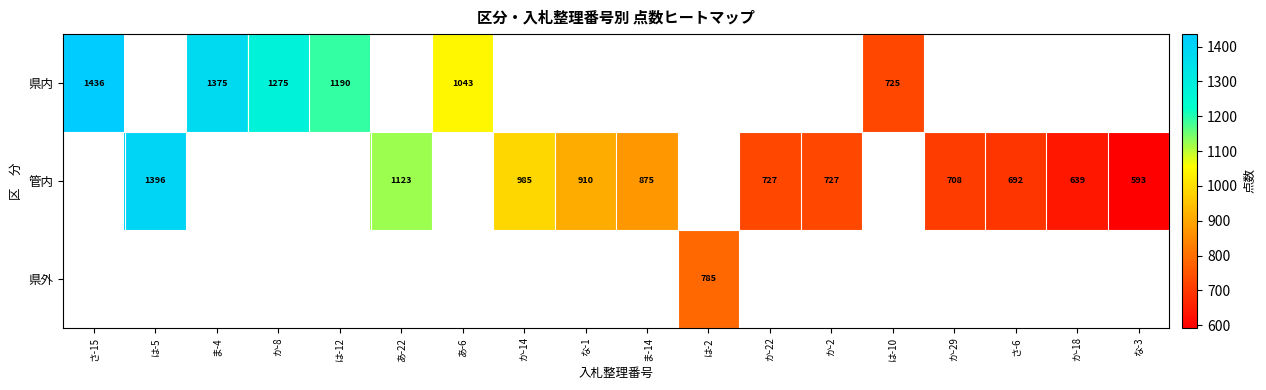

At which category does the chart reach its minimum across all series?

な-3